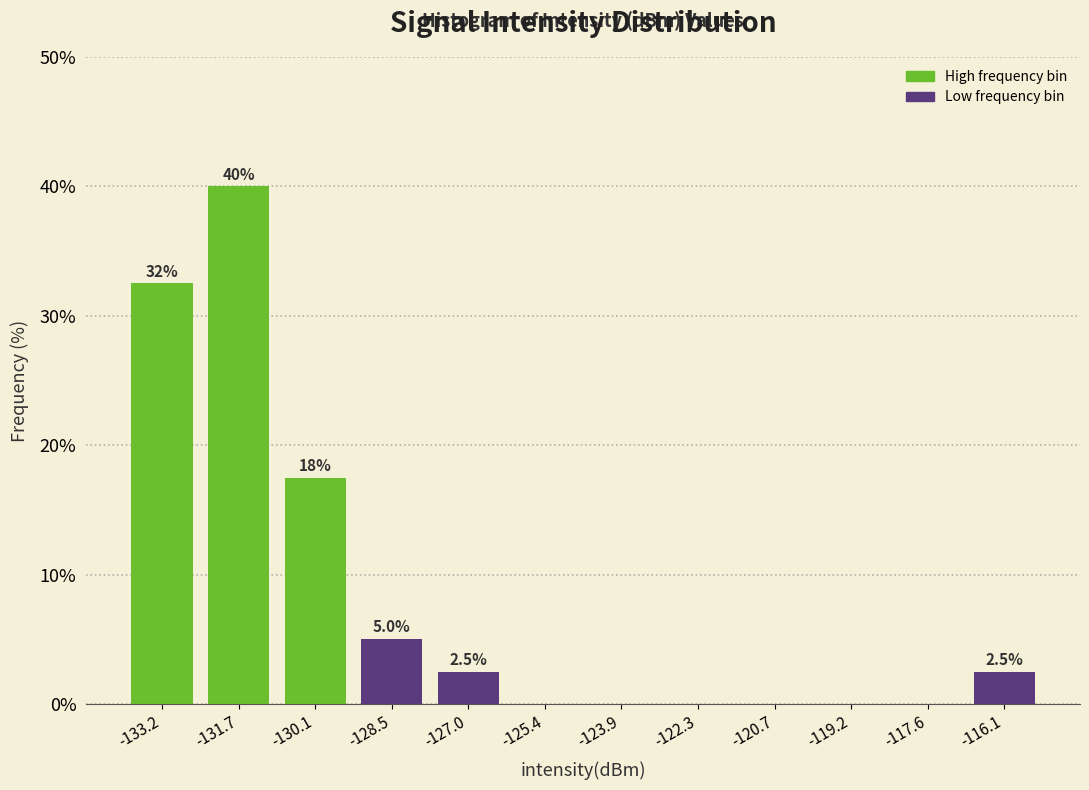

Over which range of the x-axis is the bar tallest?

-132.4 to -130.8